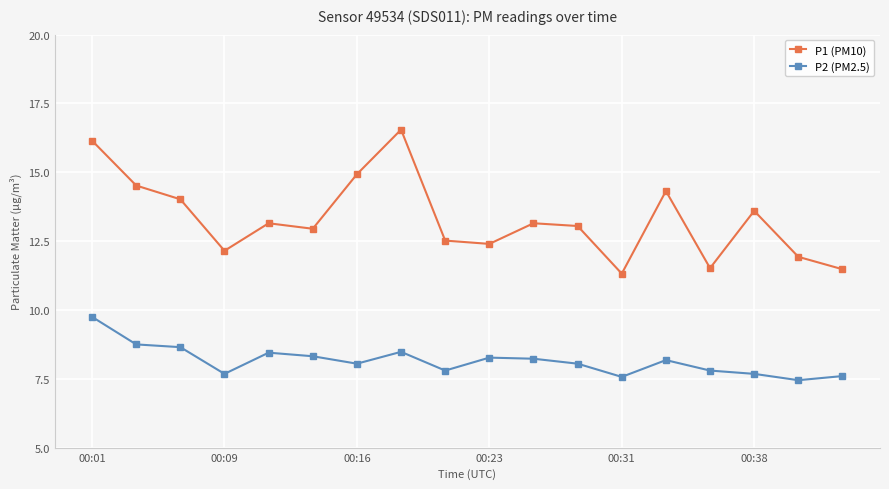

What is the difference between the second highest and second lowest values in the P1 (PM10) series?

4.7